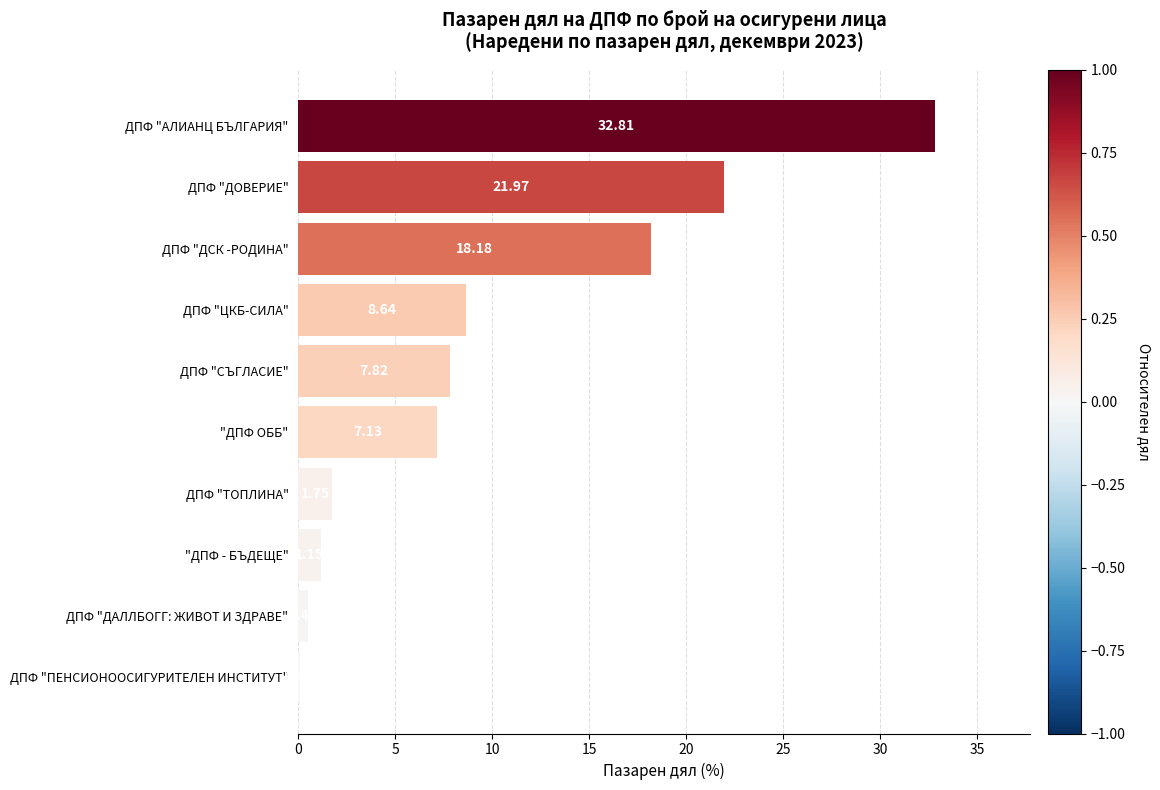

What is the greatest value displayed?

32.8